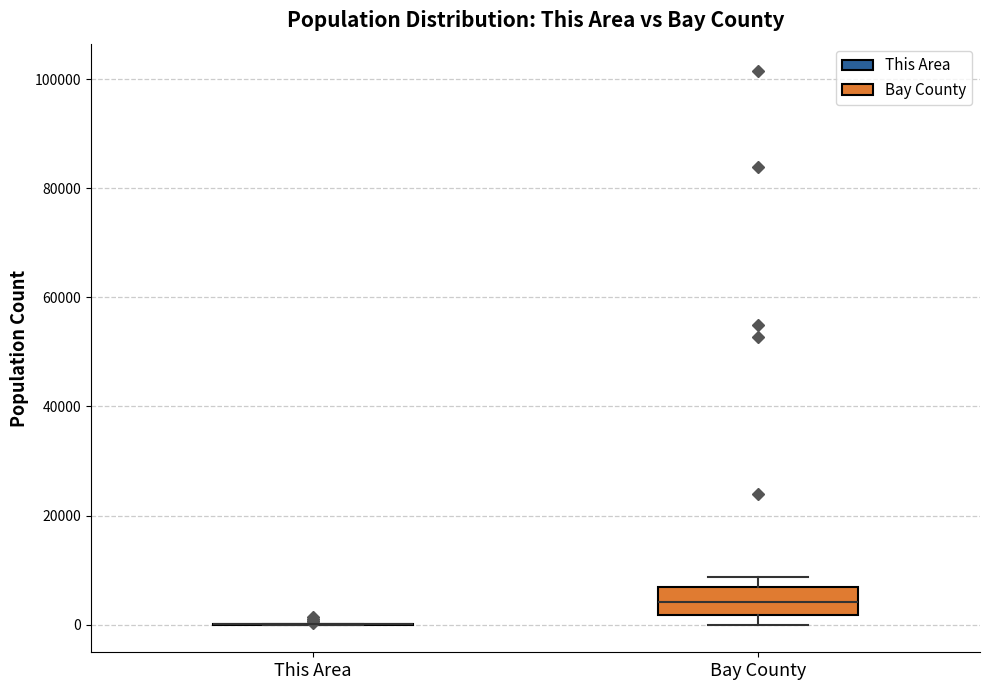

Reading left to right, transcribe this box plot: for each box, give where its median line is, the range the box spans, and where its two whiskers end, as read against the y-axis. The values are not printed on the chart, so give them approximately, as read against the axis.

This Area: box collapsed to a line at 0, whiskers 0 to 0
Bay County: median 4000, box 2000 to 6000, whiskers 0 to 8000